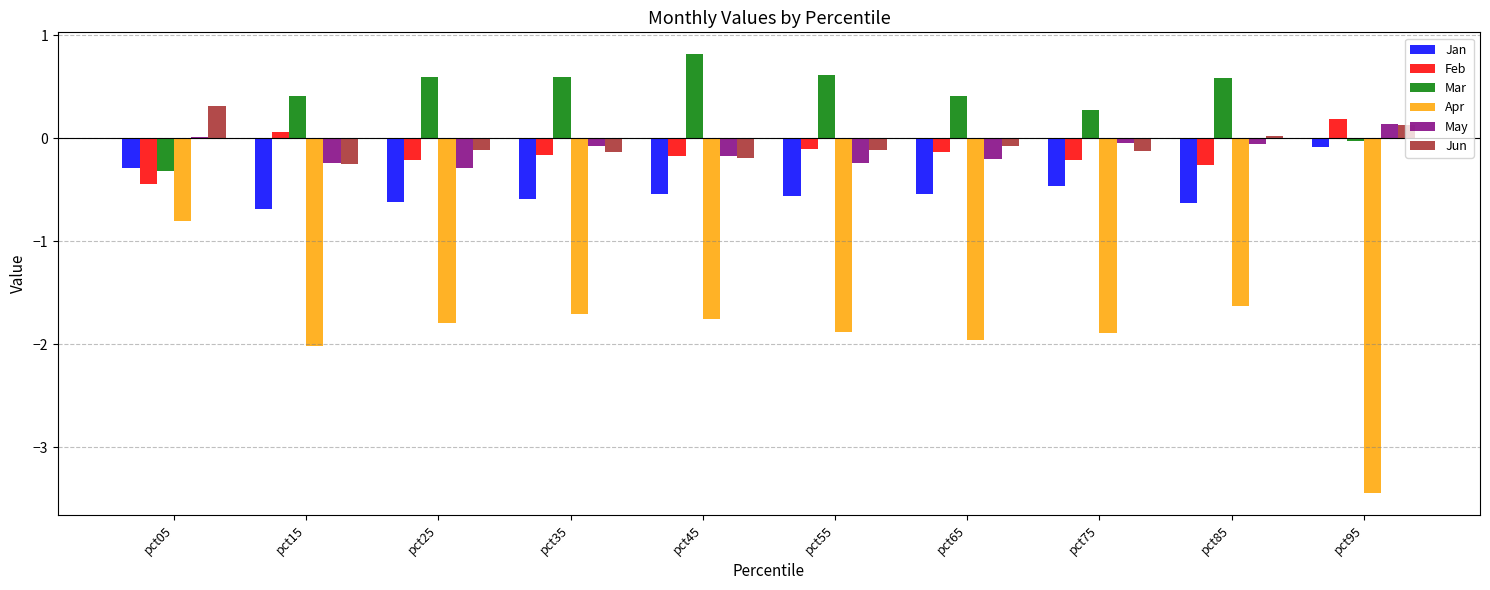

What value does the Feb series have at pct35?

-0.2